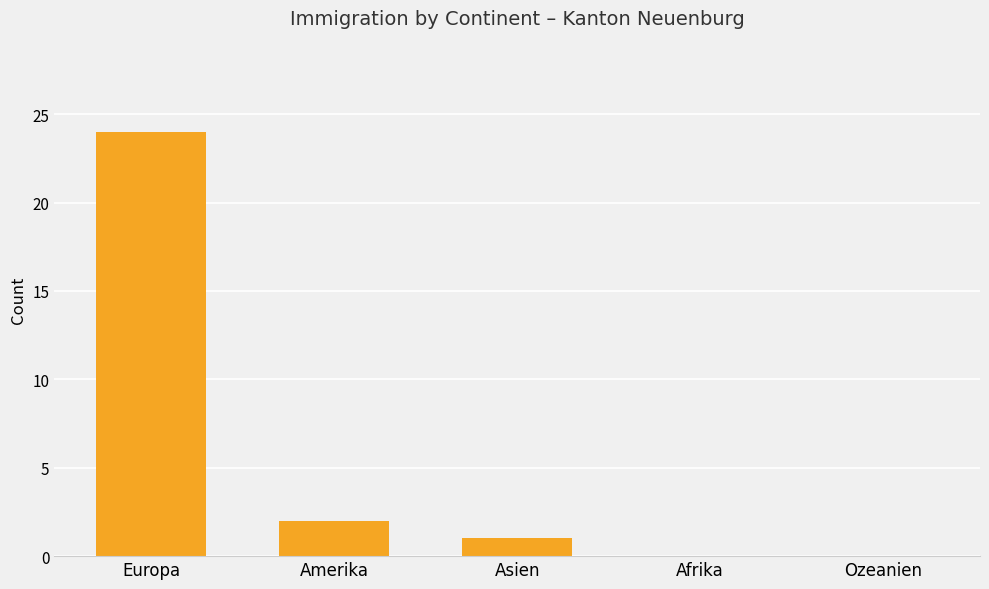

How many categories are shown in the chart?

5